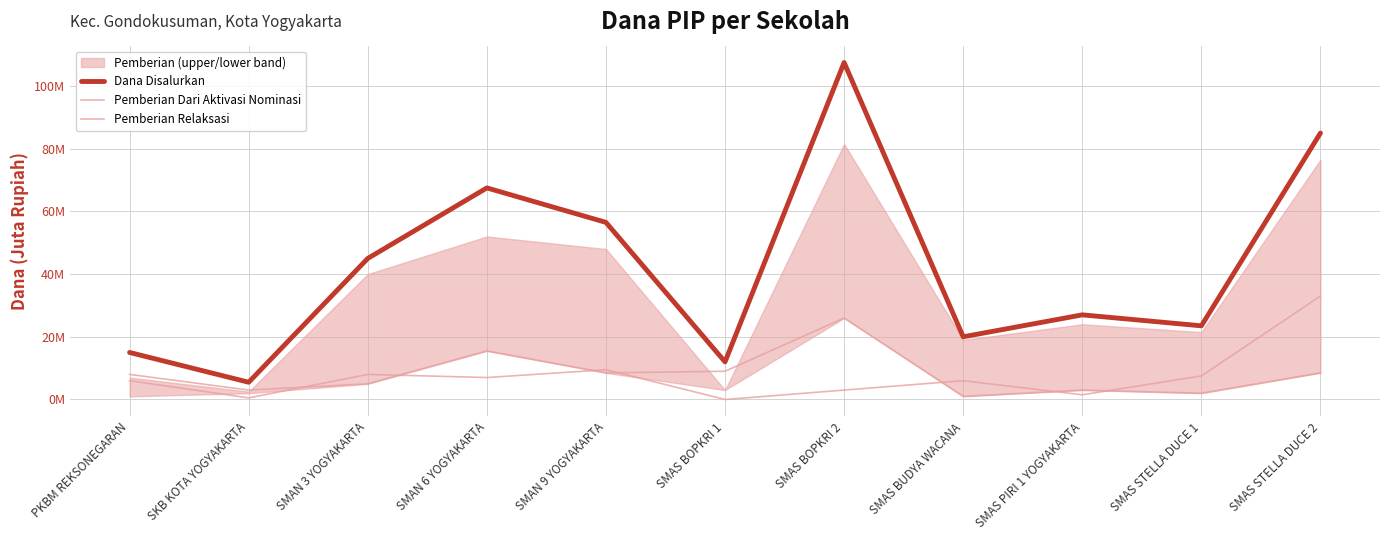

List the series in order of their peak value, highest first.

Dana Disalurkan, Pemberian Dari Aktivasi Nominasi, Pemberian Relaksasi